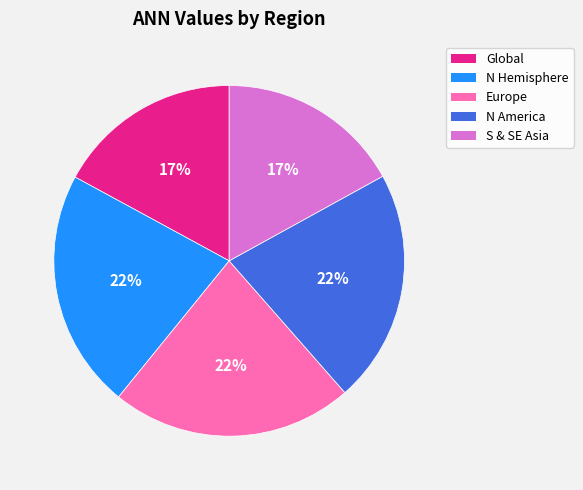

Is the sum of Europe and Global greater than half?

No